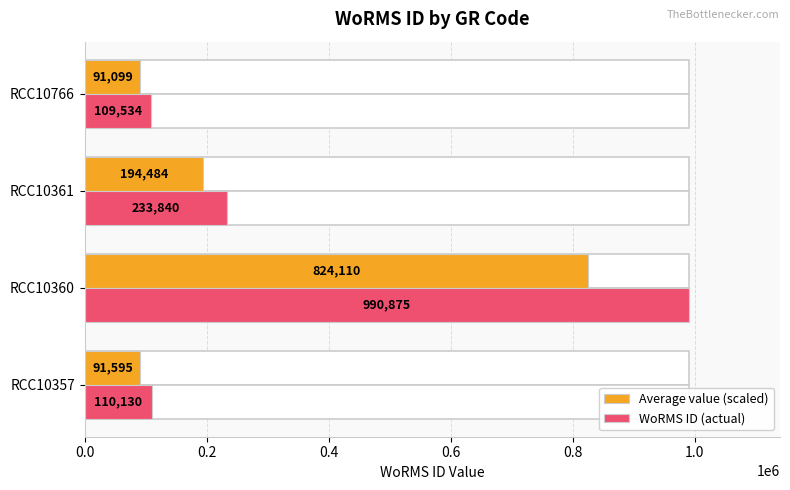

What is the value of the WoRMS ID (actual) bar at the 3rd from the left?

233840.0